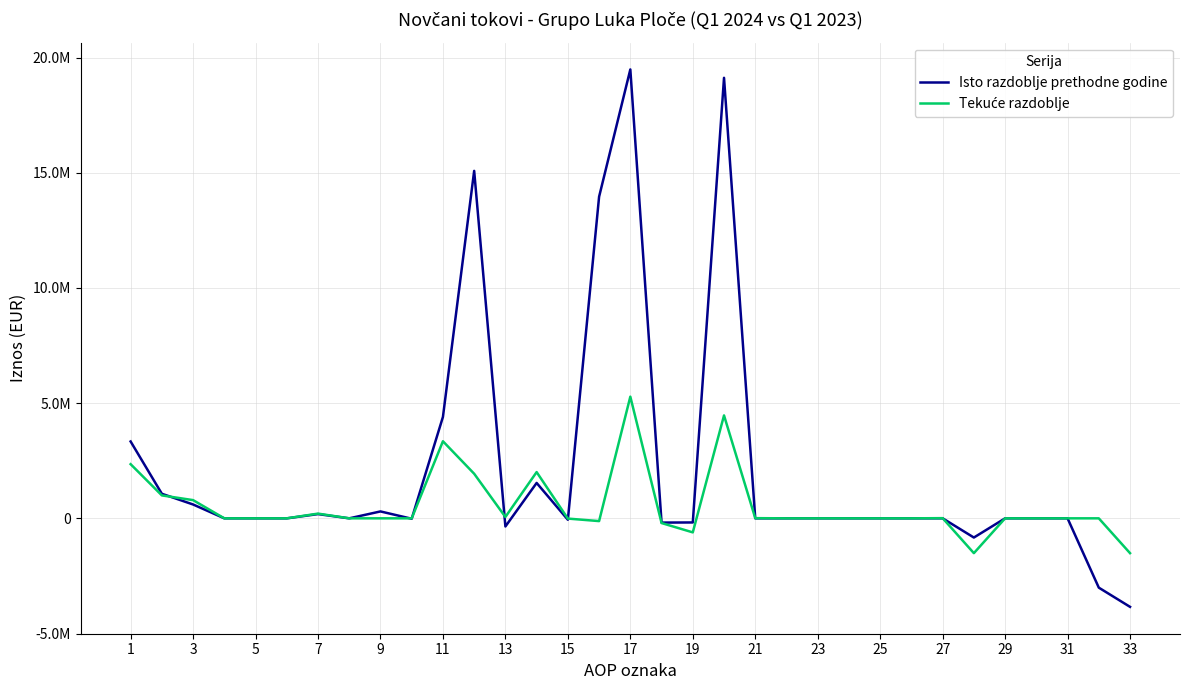

How many intersections are there between Isto razdoblje prethodne godine and Tekuće razdoblje?

7